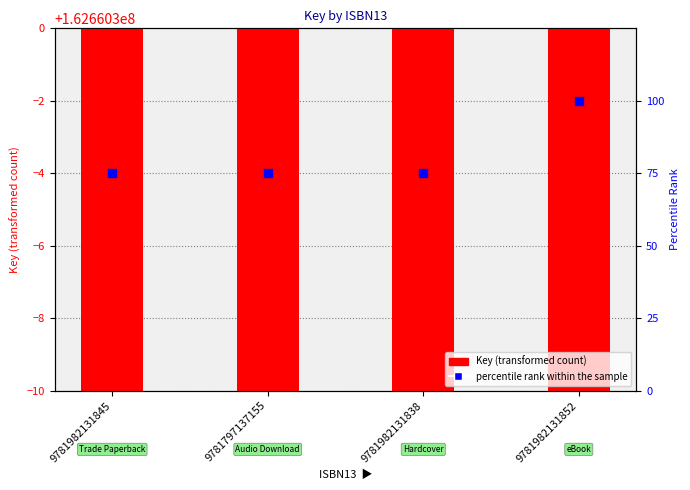

At how many categories does at least one series exceed 32644483?

4